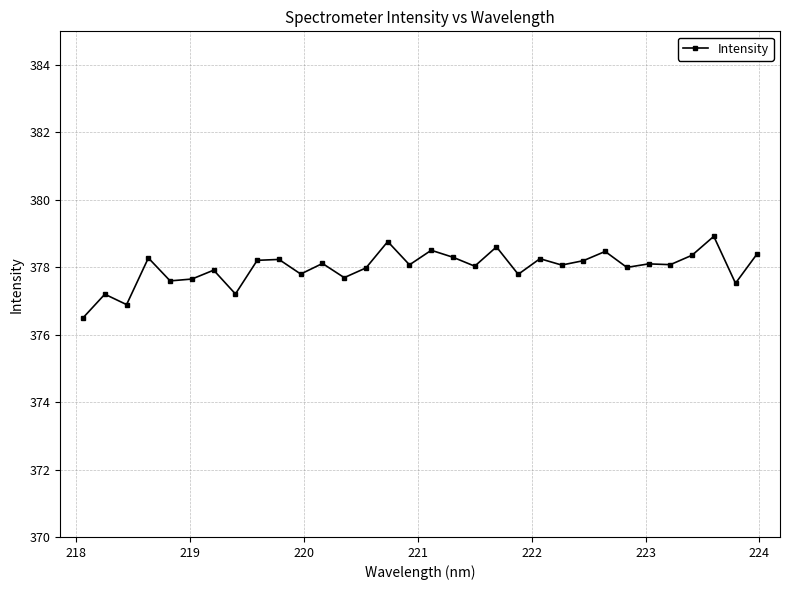

What is the greatest value displayed?

378.9